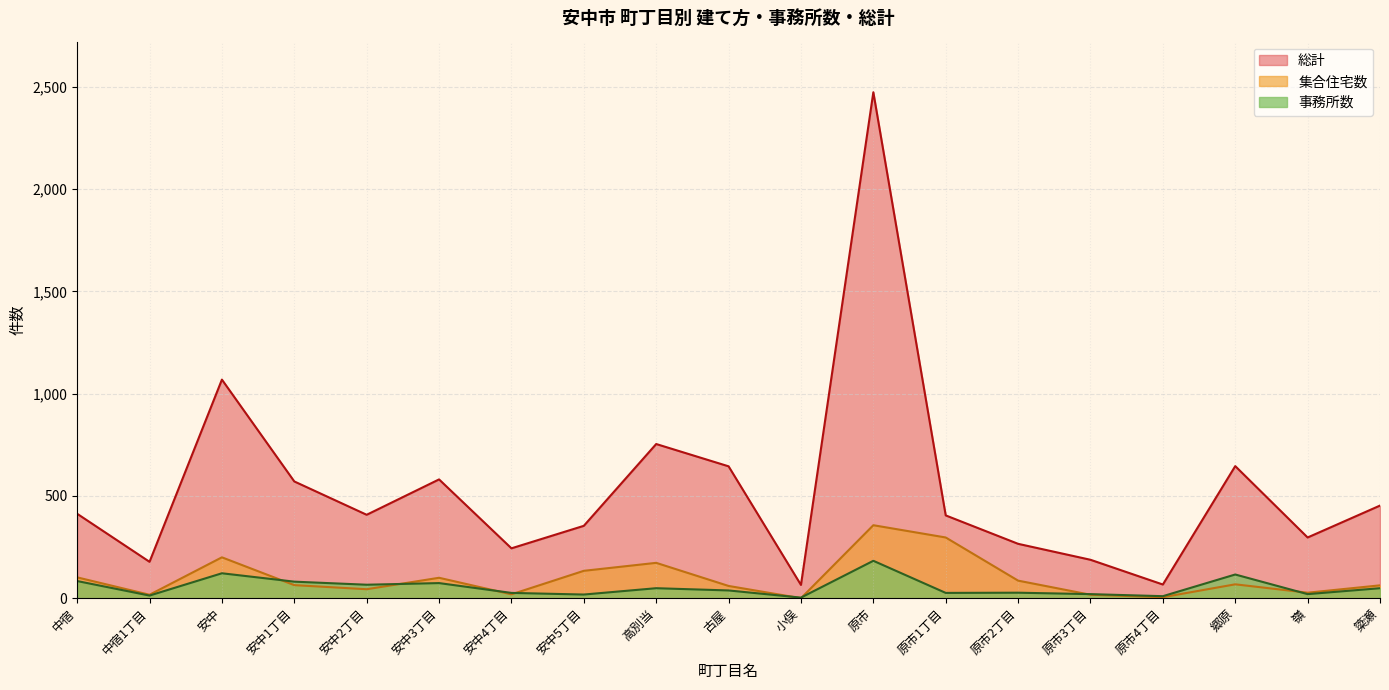

How many data points in 集合住宅数 are less than 64?

9